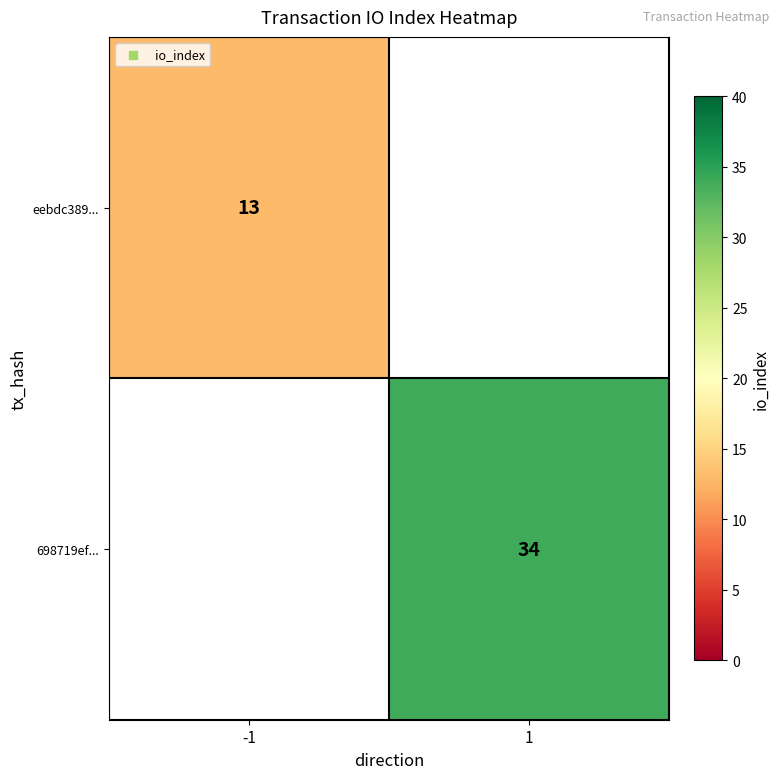

Is it true that eebdc389... equals 5 at -1?

False